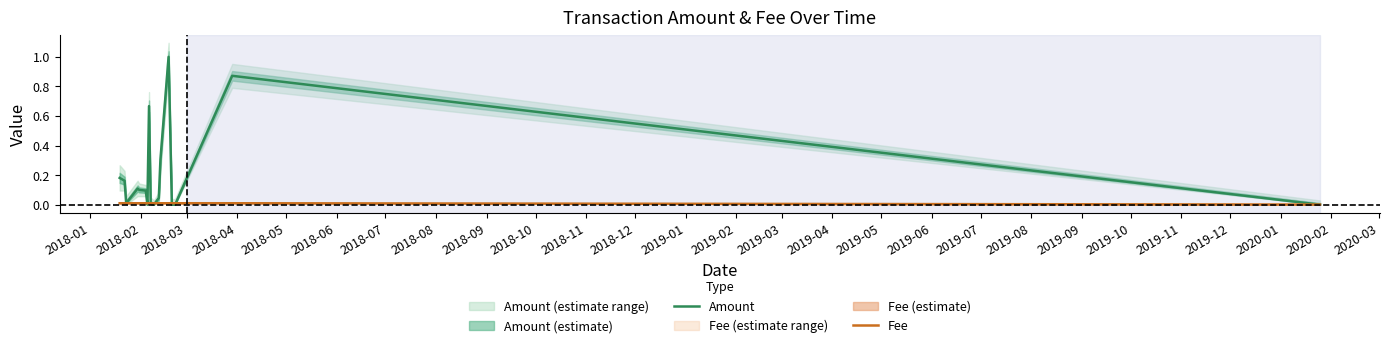

Reading left to right, what are all the values shown in this chart?

Amount: 0.2	0.2	0.0	0.1	0.1	0.1	0.0	0.7	0.0	0.0	0.0	0.3	1.0	0.0	0.0	0.9	0.0
Fee: 0.0	0.0	0.0	0.0	0.0	0.0	0.0	0.0	0.0	0.0	0.0	0.0	0.0	0.0	0.0	0.0	0.0